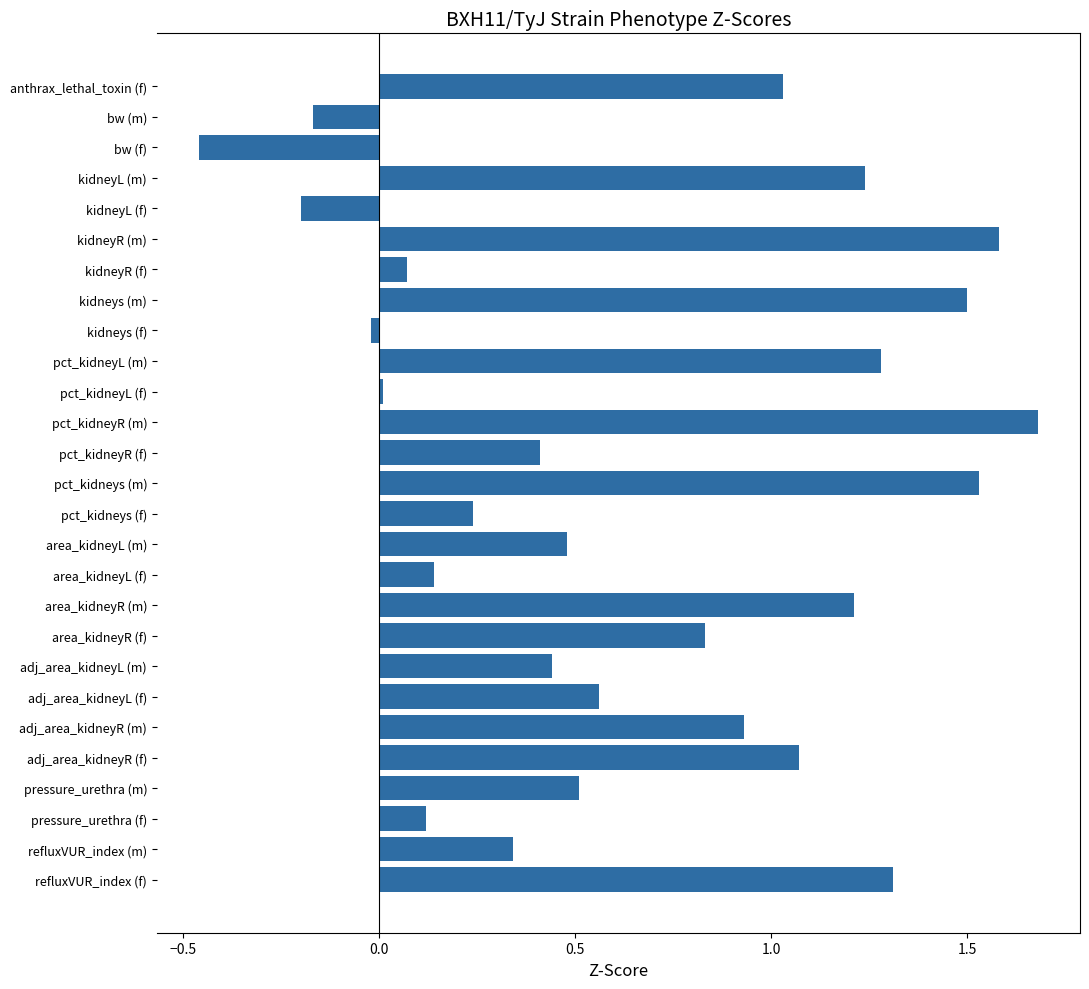

Rank the categories by value from highest to lowest.

pct_kidneyR (m), kidneyR (m), pct_kidneys (m), kidneys (m), refluxVUR_index (f), pct_kidneyL (m), kidneyL (m), area_kidneyR (m), adj_area_kidneyR (f), anthrax_lethal_toxin (f), adj_area_kidneyR (m), area_kidneyR (f), adj_area_kidneyL (f), pressure_urethra (m), area_kidneyL (m), adj_area_kidneyL (m), pct_kidneyR (f), refluxVUR_index (m), pct_kidneys (f), area_kidneyL (f), pressure_urethra (f), kidneyR (f), pct_kidneyL (f), kidneys (f), bw (m), kidneyL (f), bw (f)